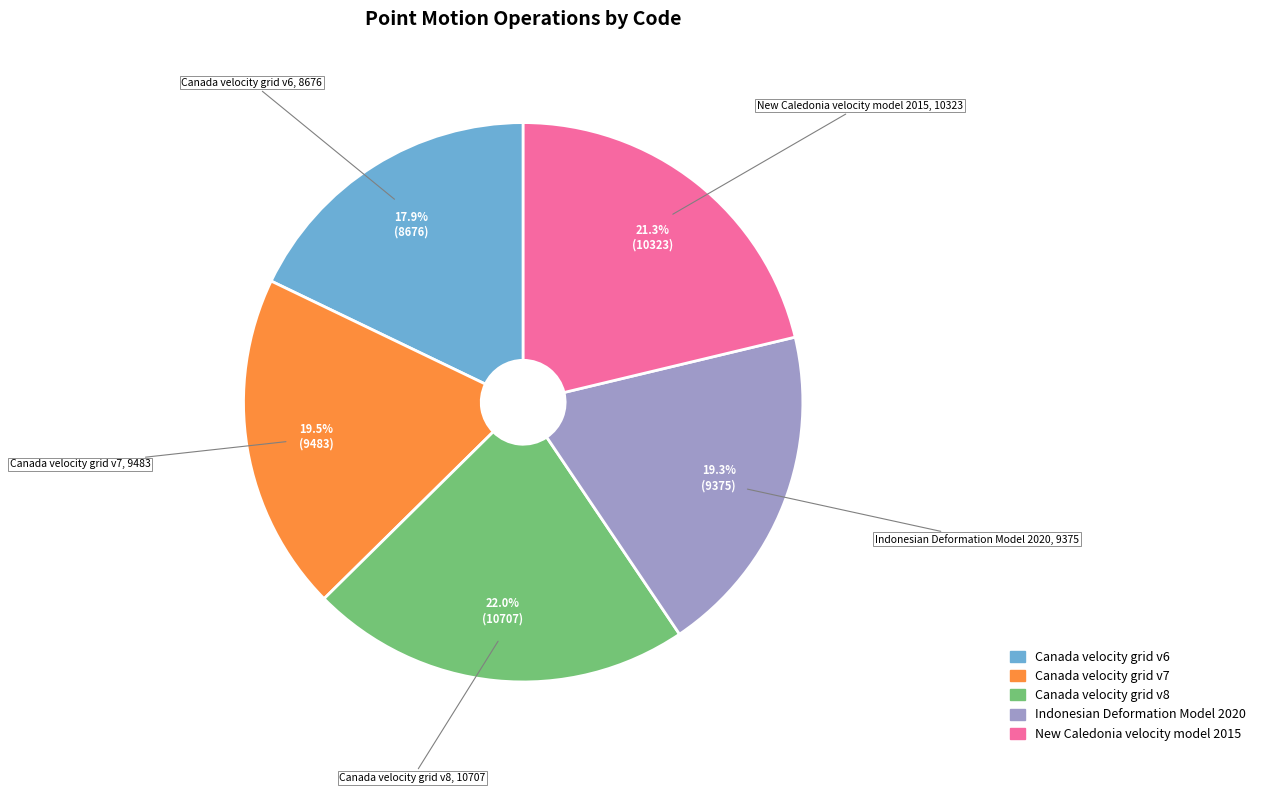

Which has a higher value, New Caledonia velocity model 2015 or Canada velocity grid v7?

New Caledonia velocity model 2015